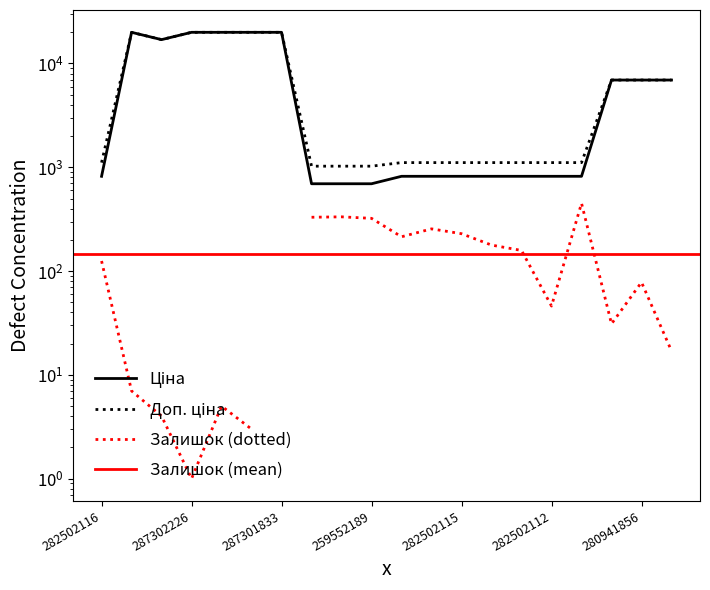

Does the chart display data point markers on the line(s)?

No